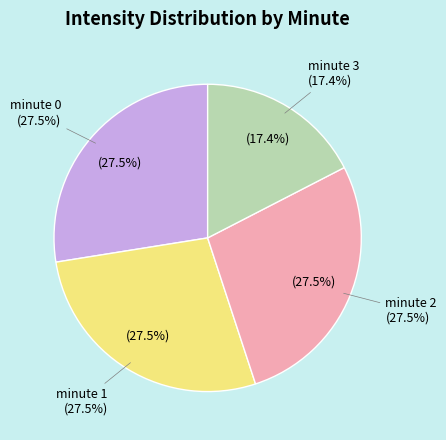

To the nearest percent, what portion does minute 2 represent?

28%